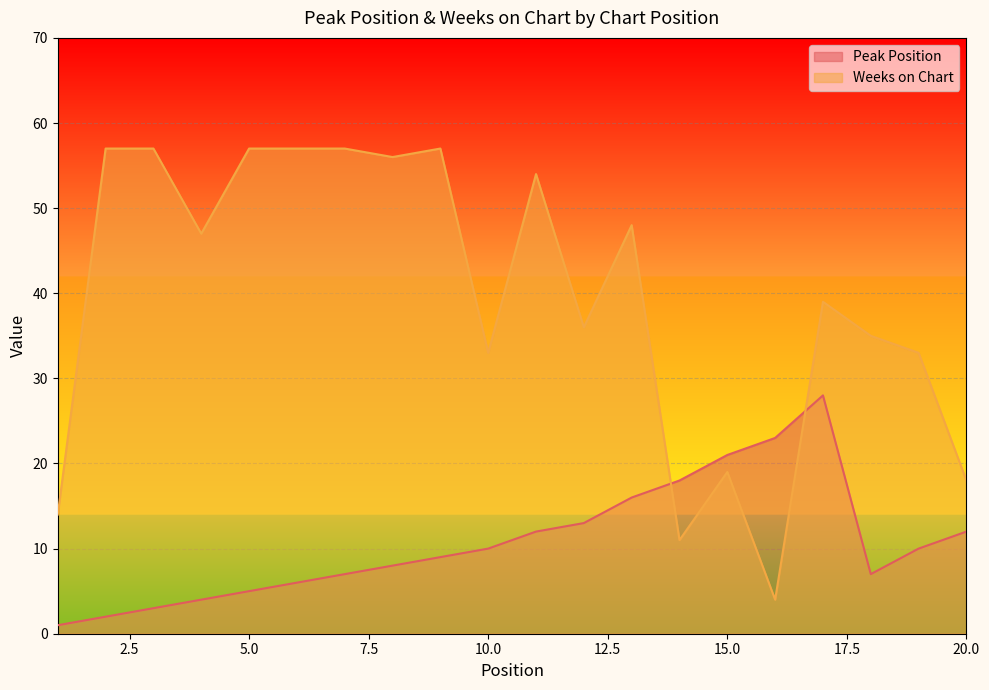

The Weeks on Chart series shows 79 at 8. True or false?

False